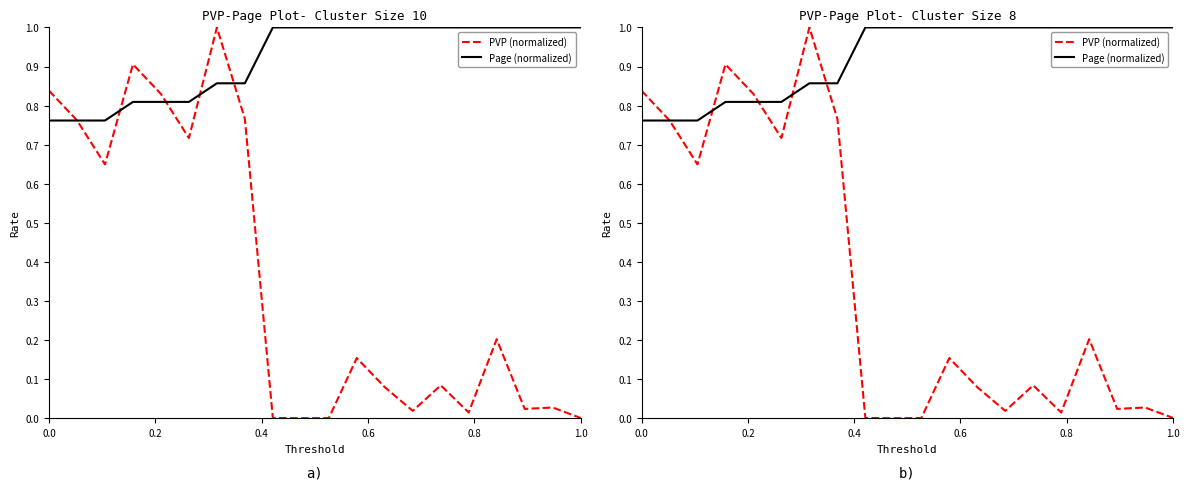

Which series has the widest spread of values?

PVP (normalized)